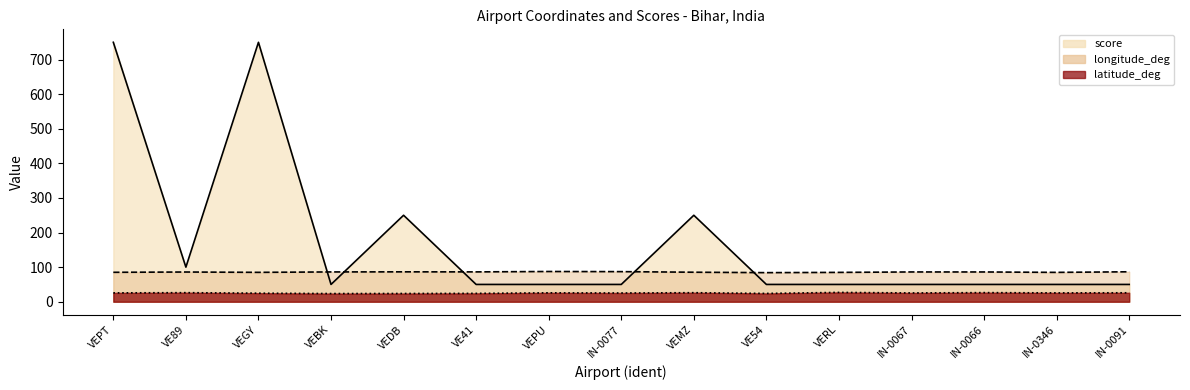

True or false: longitude_deg and latitude_deg intersect in this chart.

False